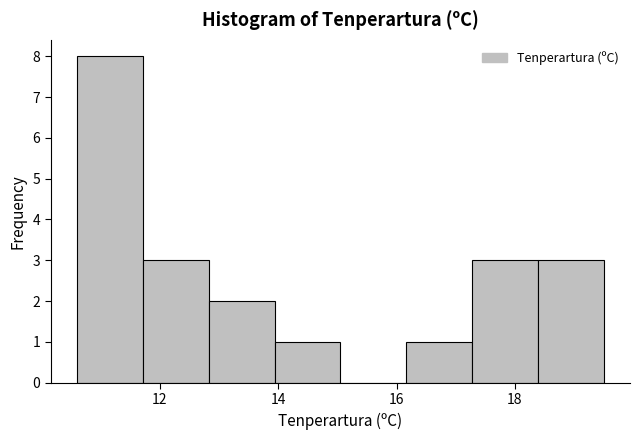

Reading left to right, list every bar in this chart as the range it spans on the x-axis followed by its height. Neither the bar edges nor the heights are printed on the chart, so give them approximately, as read against the axes.

10.6 to 11.8: 8
11.8 to 12.8: 3
12.8 to 14.0: 2
14.0 to 15.0: 1
15.0 to 16.2: 0
16.2 to 17.2: 1
17.2 to 18.4: 3
18.4 to 19.6: 3